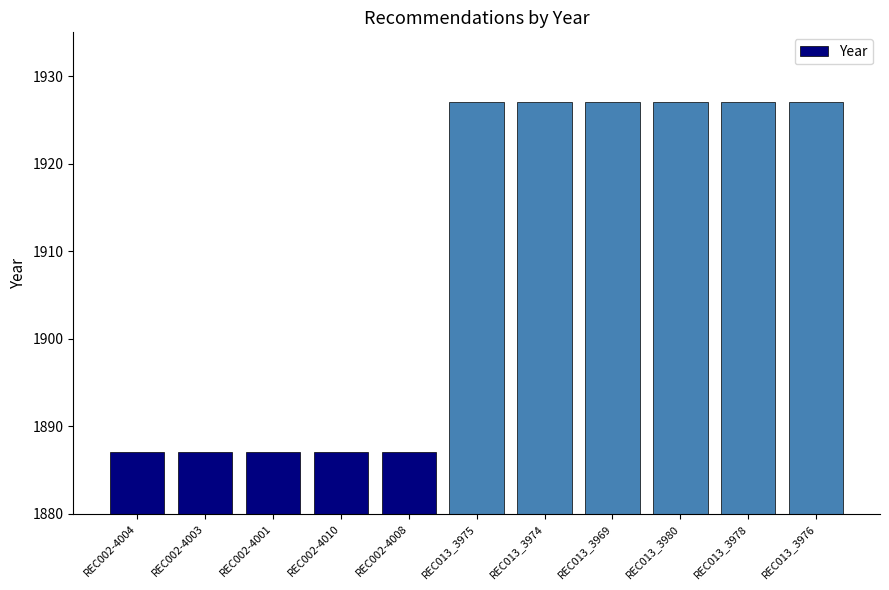

What is the smallest value displayed?

1887